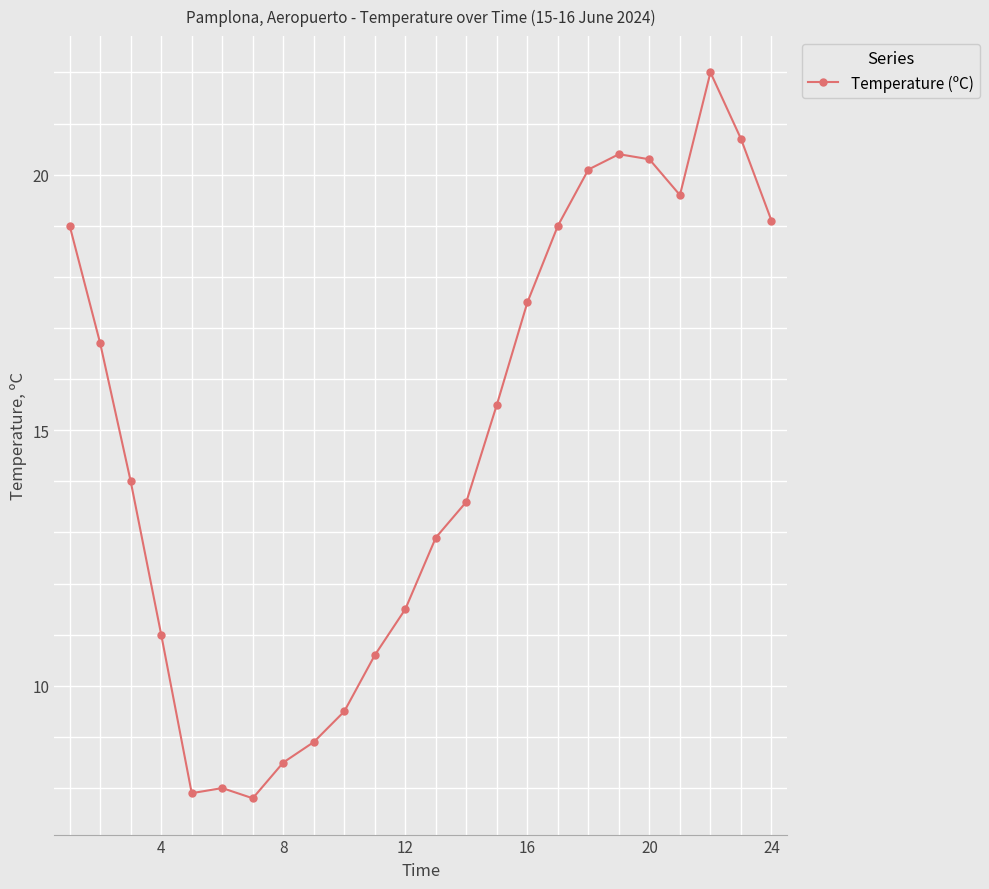

What is the sum of all values?

354.1